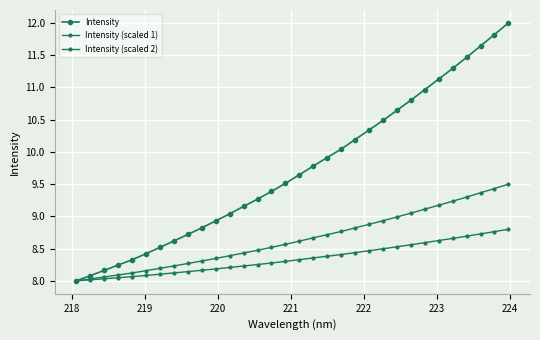

True or false: Intensity (scaled 1) and Intensity (scaled 2) cross at least once.

False